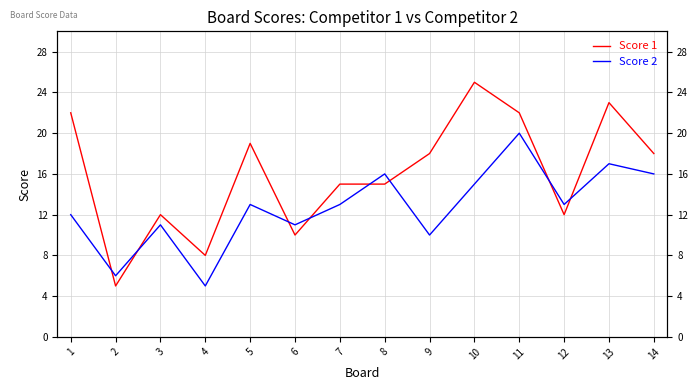

At which category is the sum across all series the highest?

11